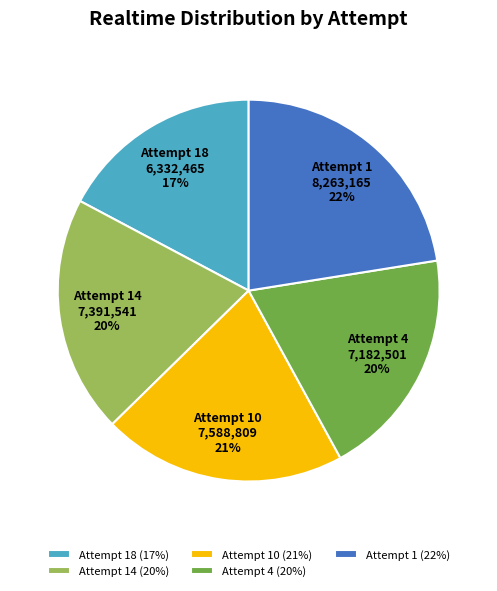

Do Attempt 14 and Attempt 4 together represent more than half of the pie?

No